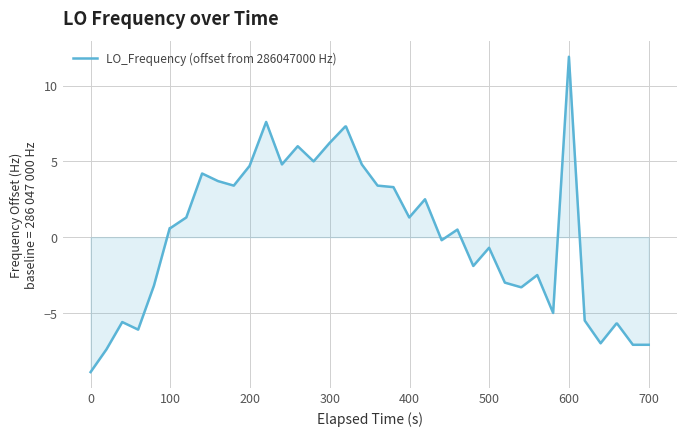

What is the difference between the maximum and minimum values?

20.8